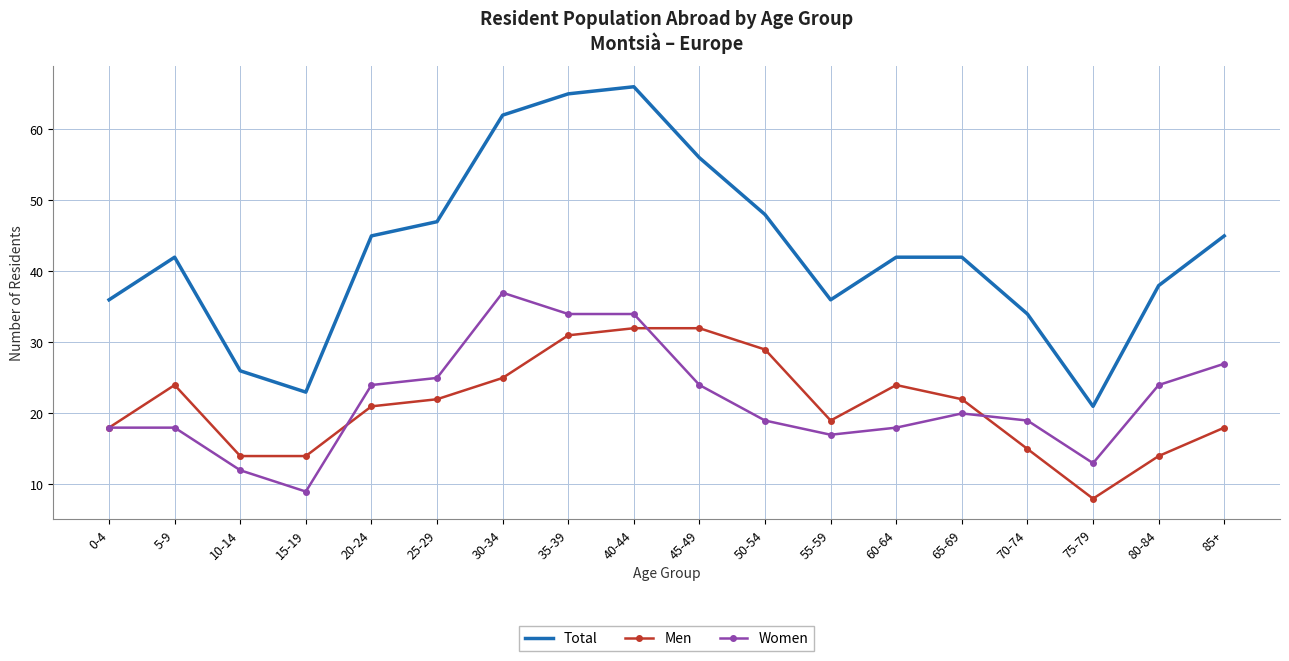

The Men series shows 32 at 45-49. True or false?

True